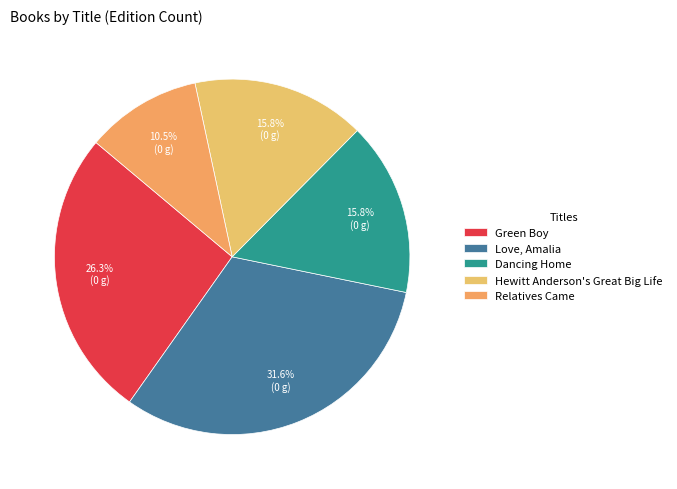

Combined, what portion of the pie is Dancing Home and Relatives Came?

26.3%